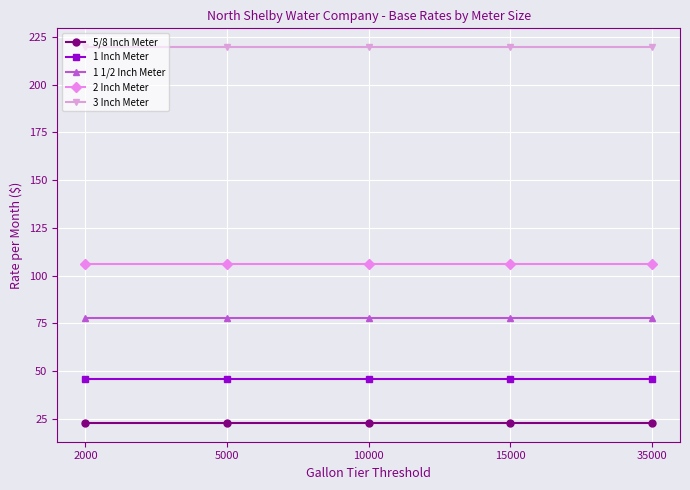

What is the sum of the 2 Inch Meter values at 10000 and 15000?

212.5